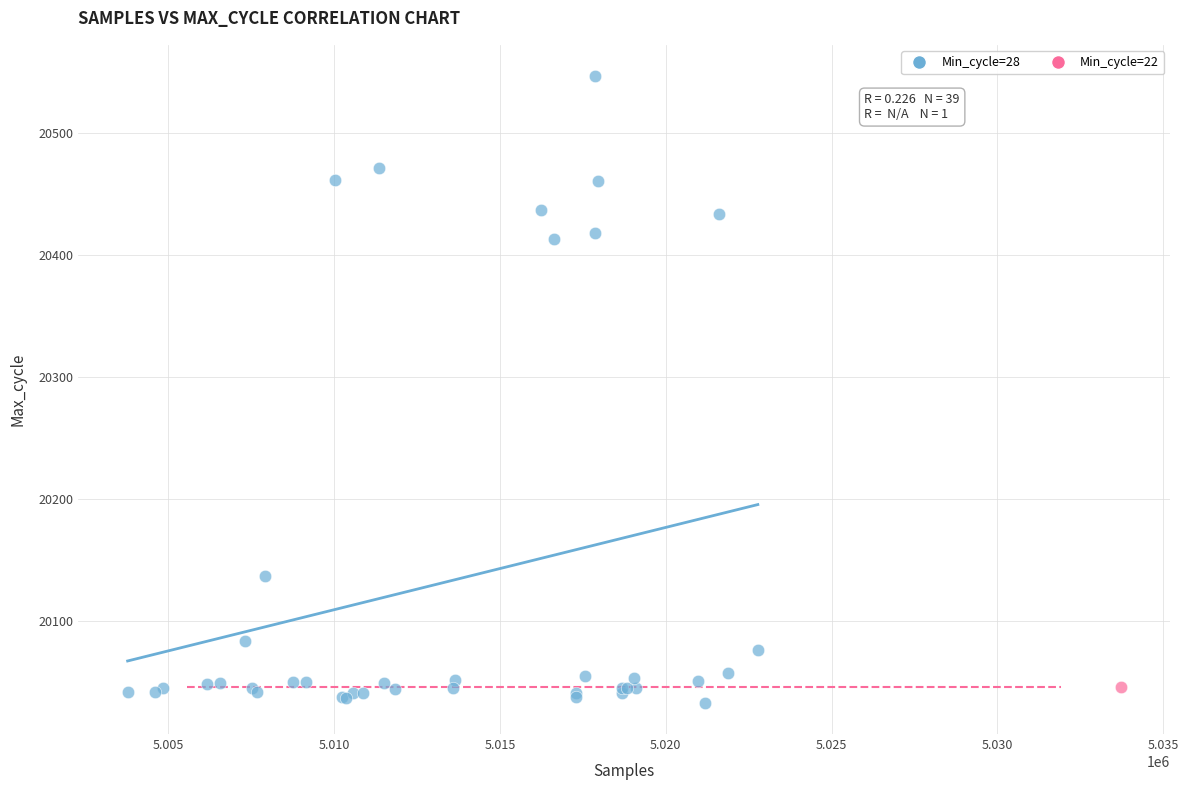

What are all the series names shown in the legend?

Min_cycle=28, Min_cycle=22